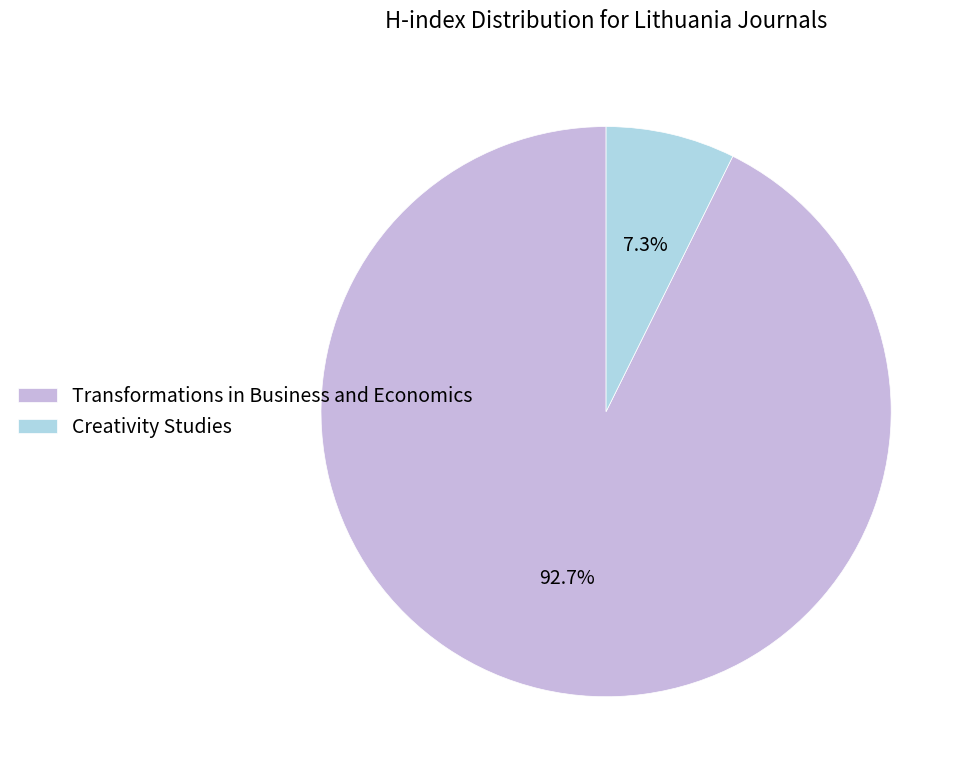

Which category accounts for the majority?

Transformations in Business and Economics